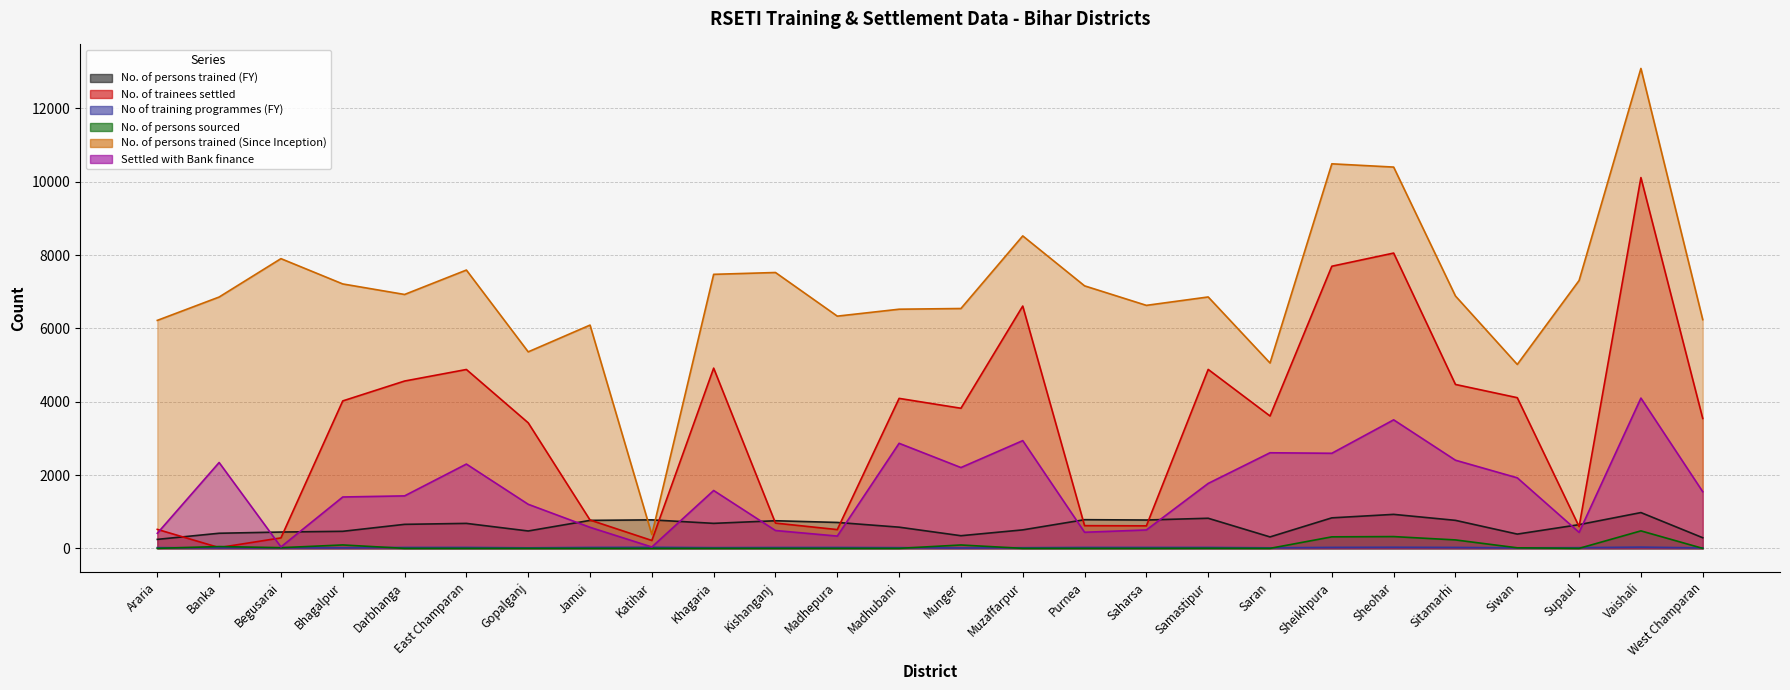

At which category does No. of persons sourced reach its first local peak?

Banka